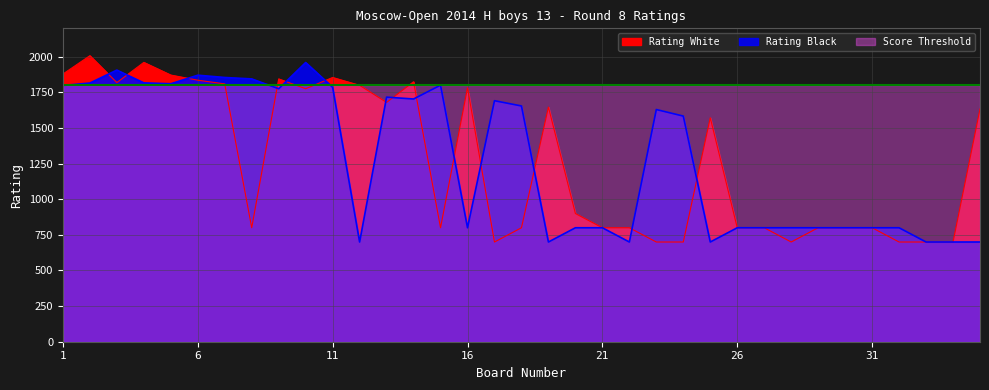

True or false: Rating White has more than 2 points higher than both neighbors.

True